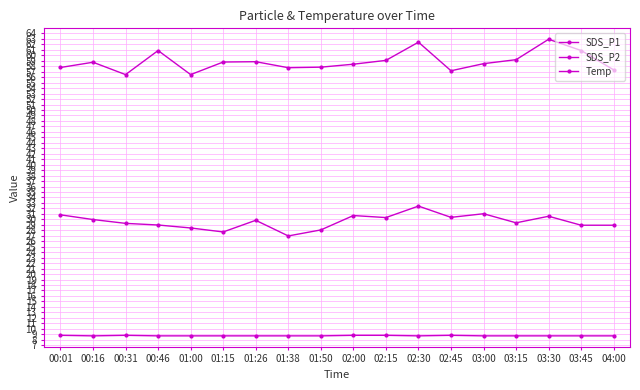

List the series in order of their peak value, highest first.

SDS_P1, SDS_P2, Temp